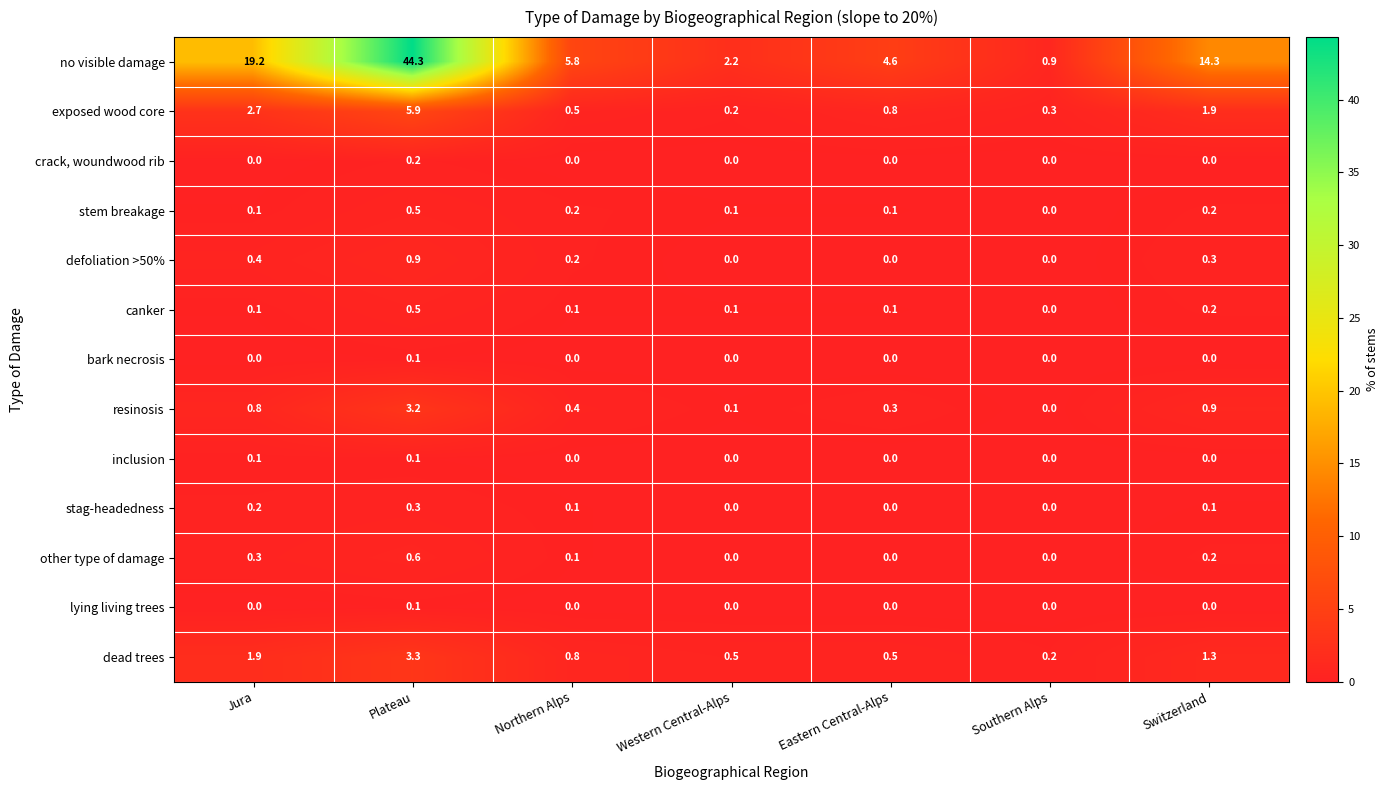

Where is stem breakage nearest to the value 0?

Southern Alps